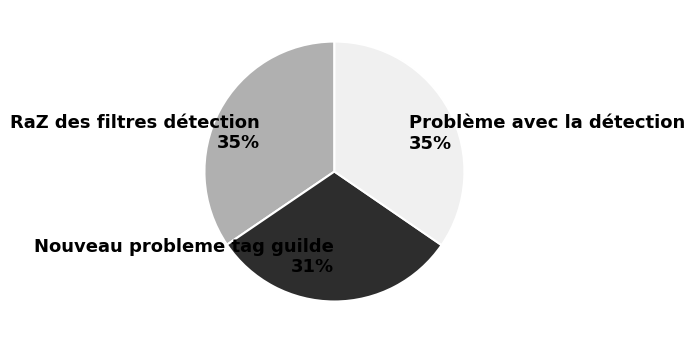

How many segments does this pie chart have?

3